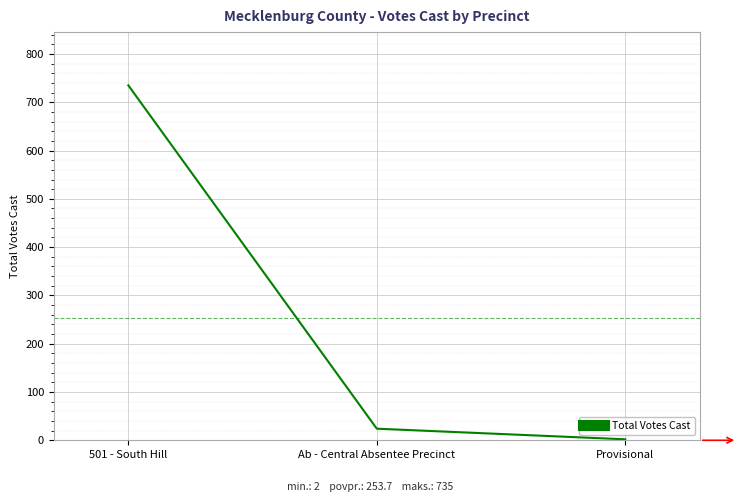

What is the change in value from 501 - South Hill to Provisional?

-733